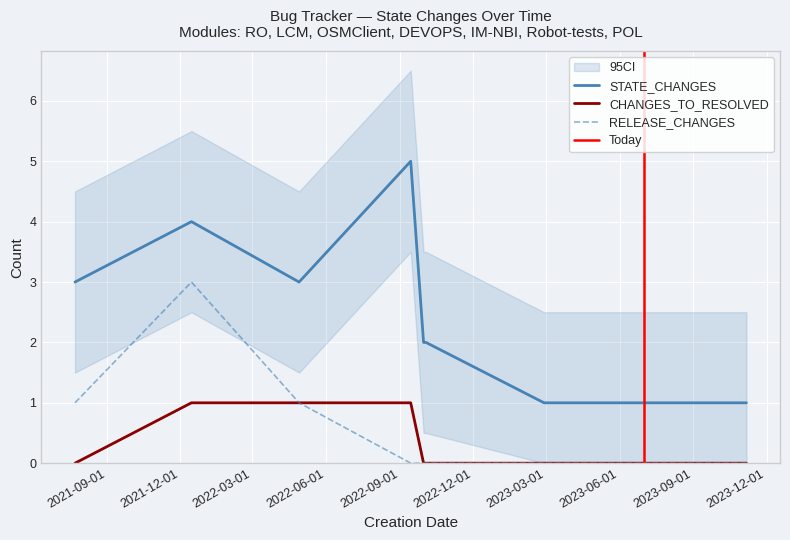

True or false: STATE_CHANGES has more than 0 interior local peaks.

True